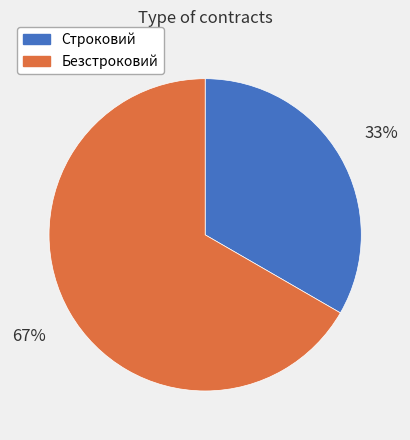

What is the ratio of the value at Безстроковий to the value at Строковий?

2.0